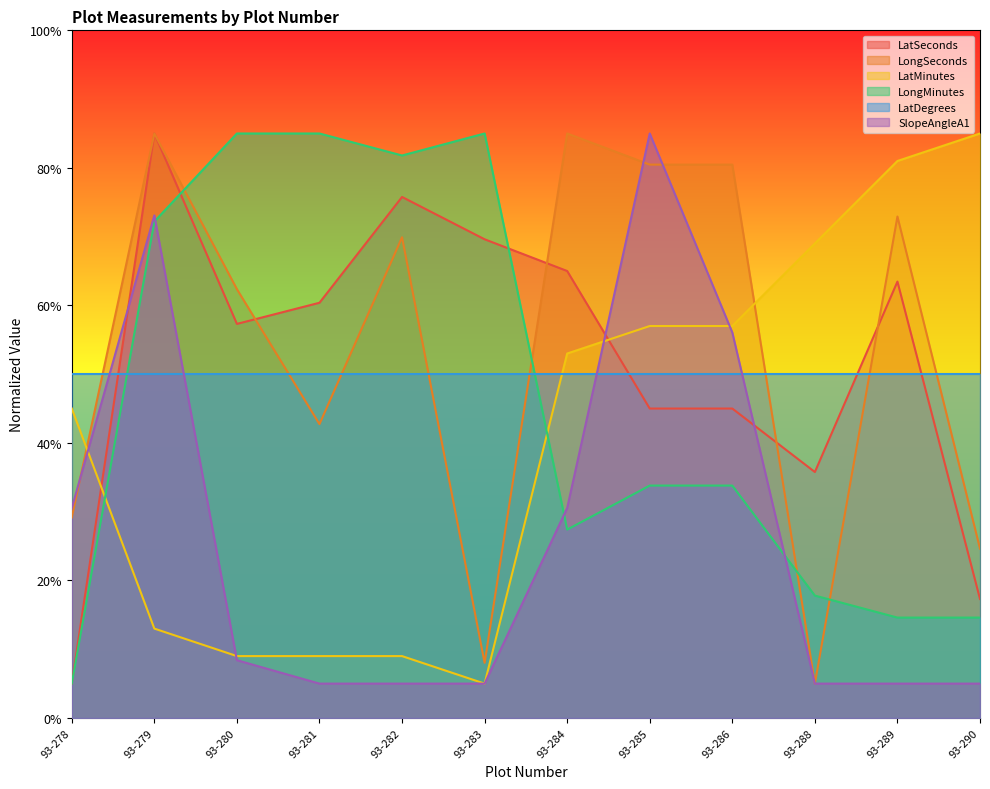

In SlopeAngleA1, how many points are higher than both neighbors (excluding endpoints)?

2